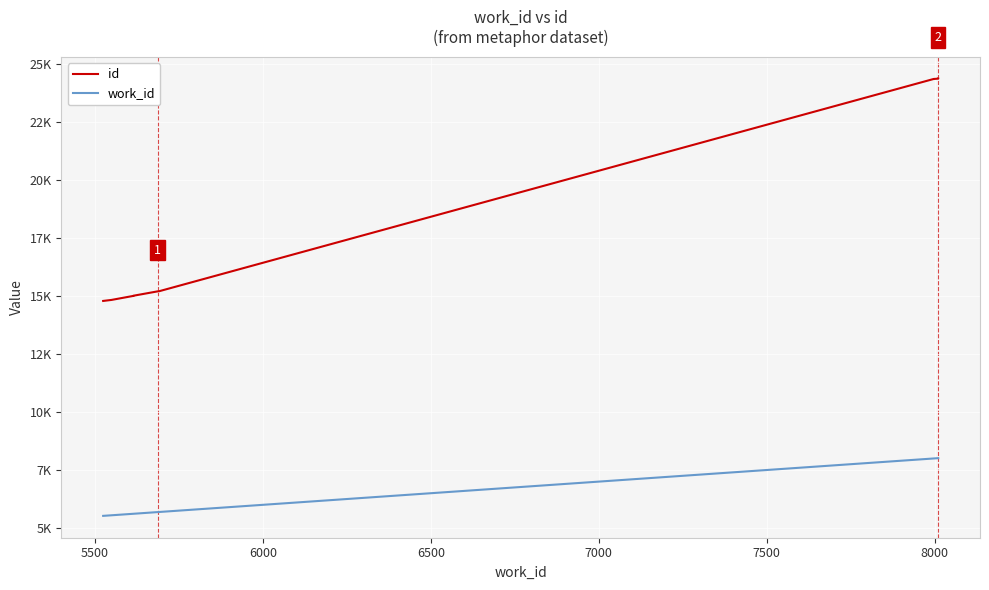

Reading left to right, what are all the values shown in this chart?

id: 14787	14831	15004	15011	15199	15203	24352	24356	24368	24369
work_id: 5524	5549	5614	5614	5686	5690	7997	8000	8011	8011